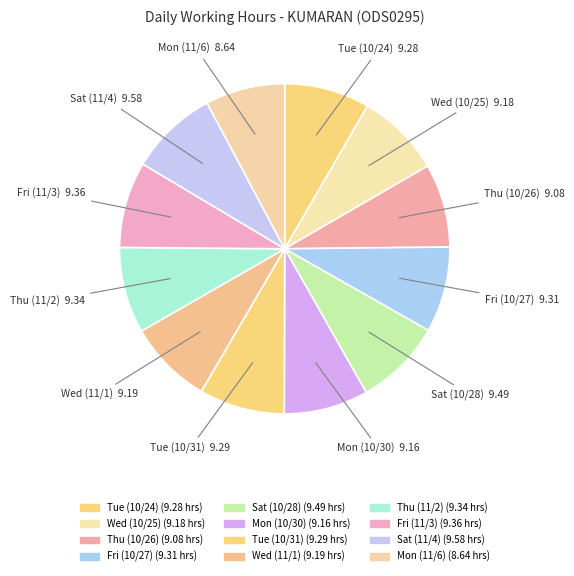

What is the smallest slice in the pie chart?

Mon (11/6)